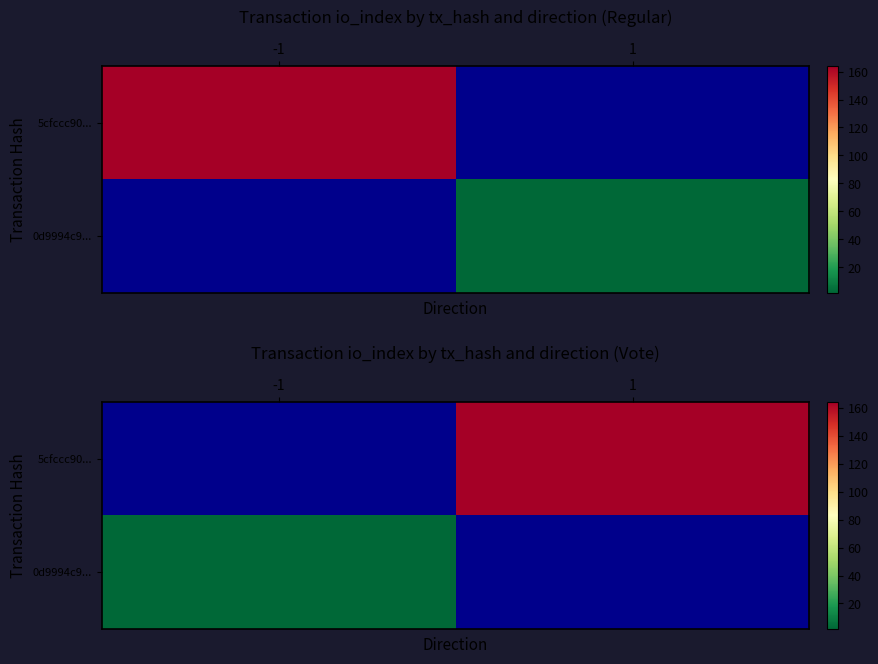

What is the minimum value shown in the chart?

2.0